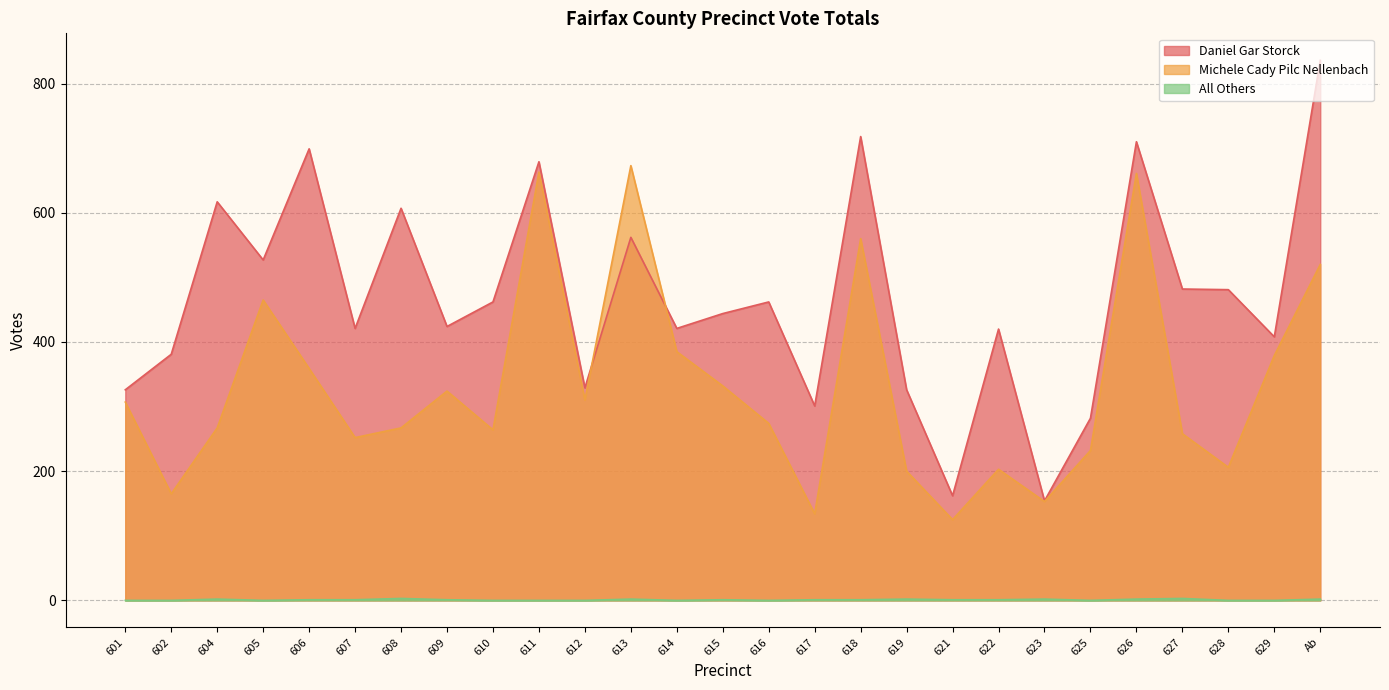

True or false: Daniel Gar Storck and All Others cross at least once.

False